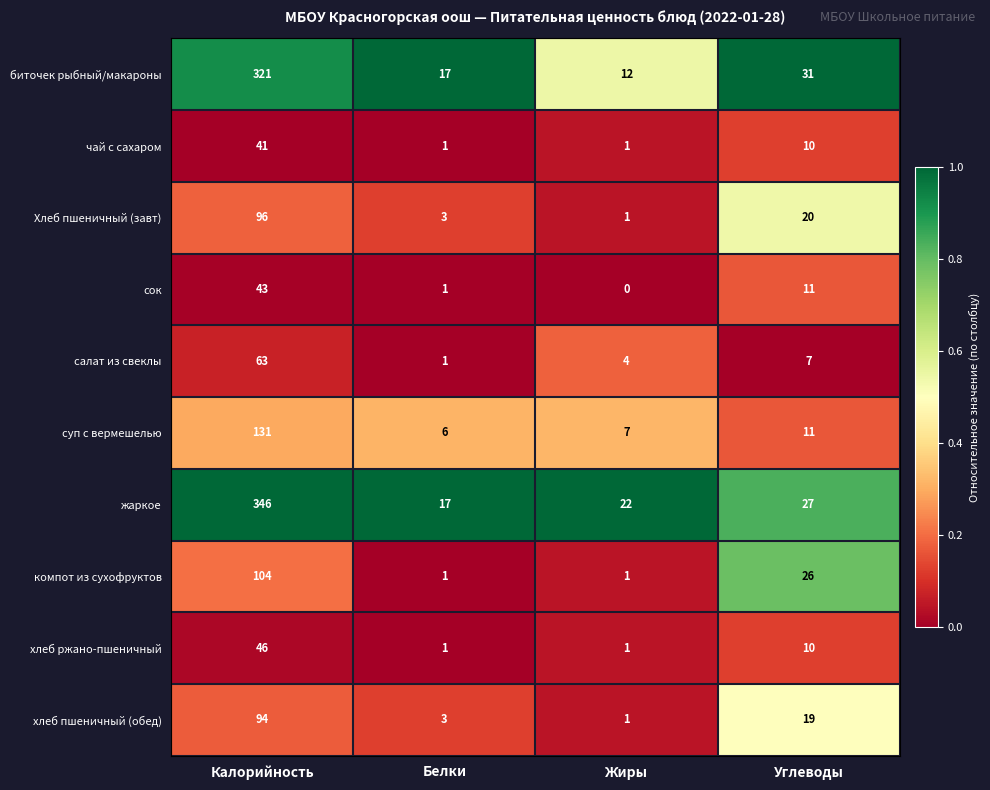

Which series has the largest total across all categories?

жаркое